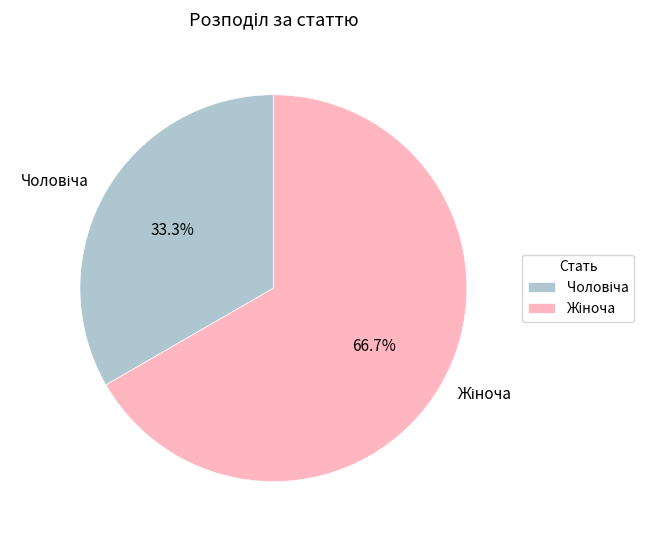

To the nearest percent, what is the average slice percentage?

50%